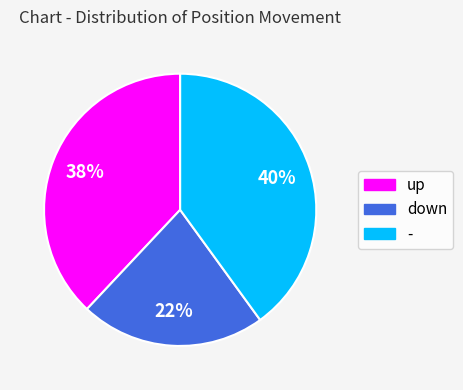

To the nearest percent, what percentage of the pie is down?

22%